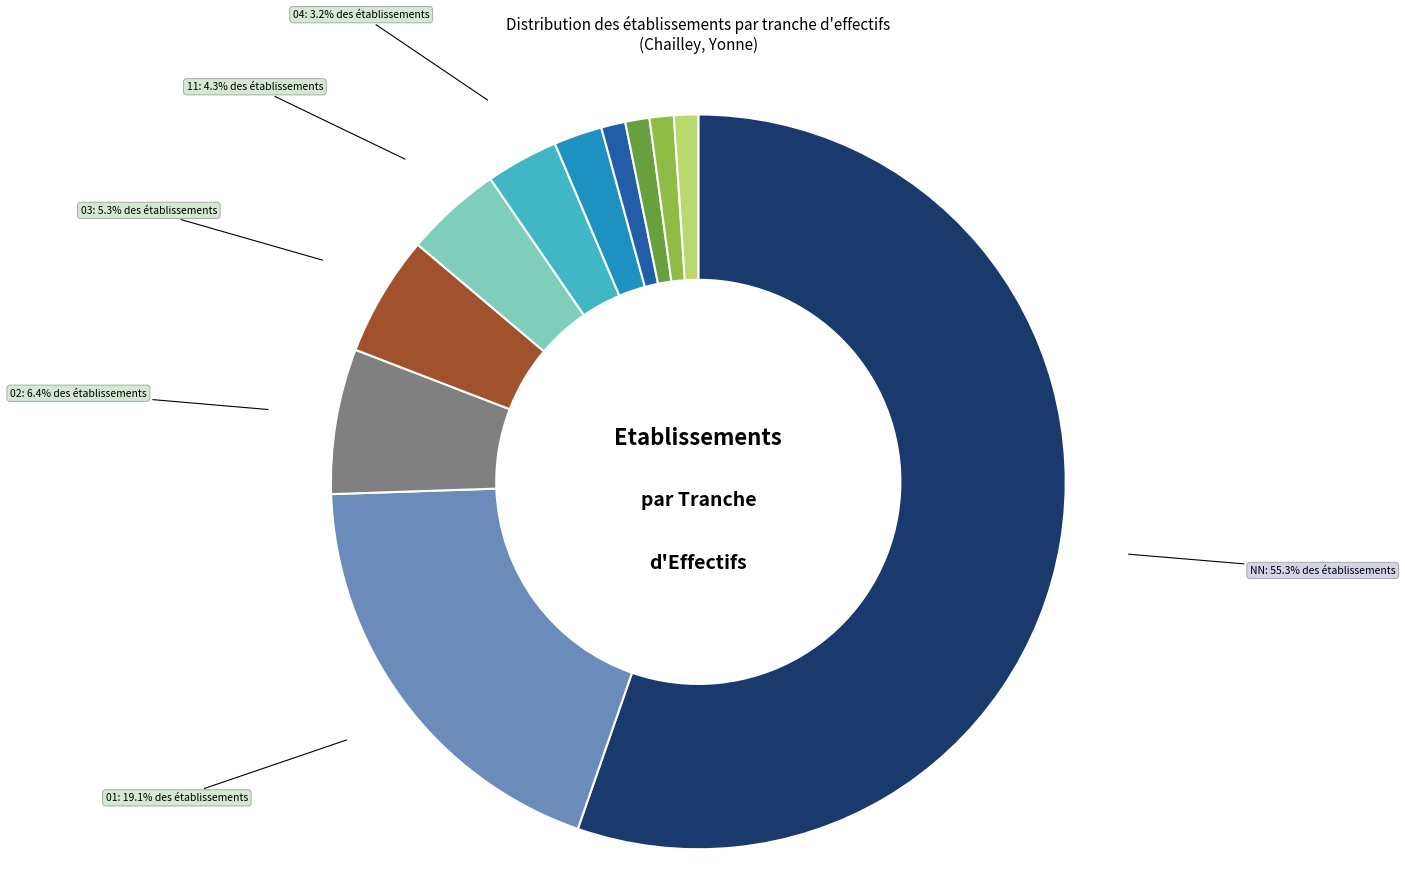

To the nearest percent, what is the difference between the largest and smallest slice percentages?

54%